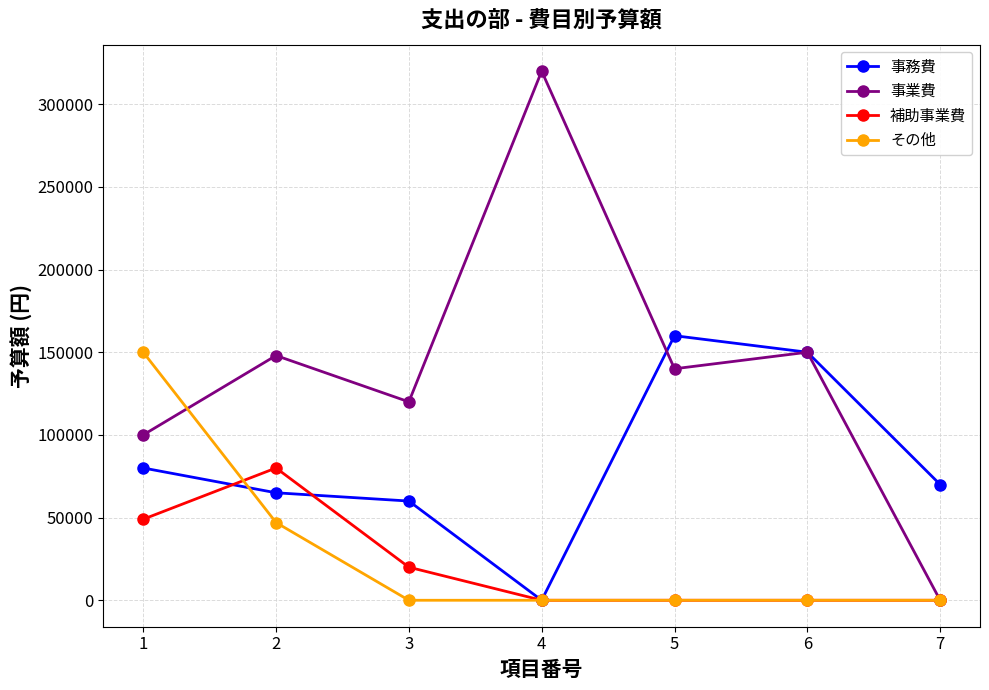

What is the maximum value shown in the chart?

320000